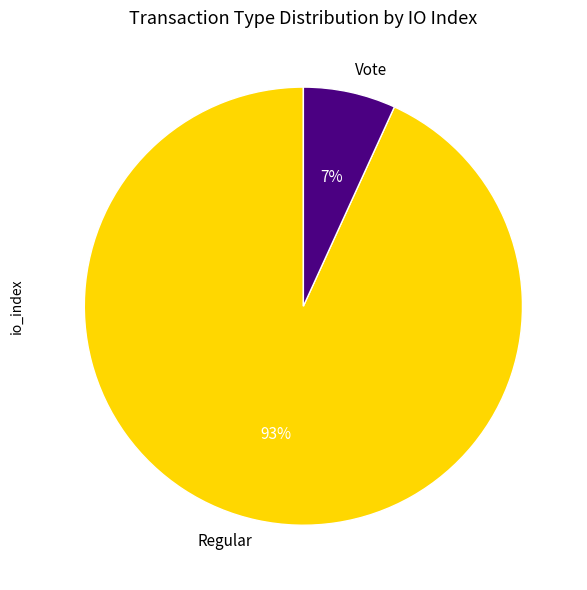

How many slices are in this pie chart?

2